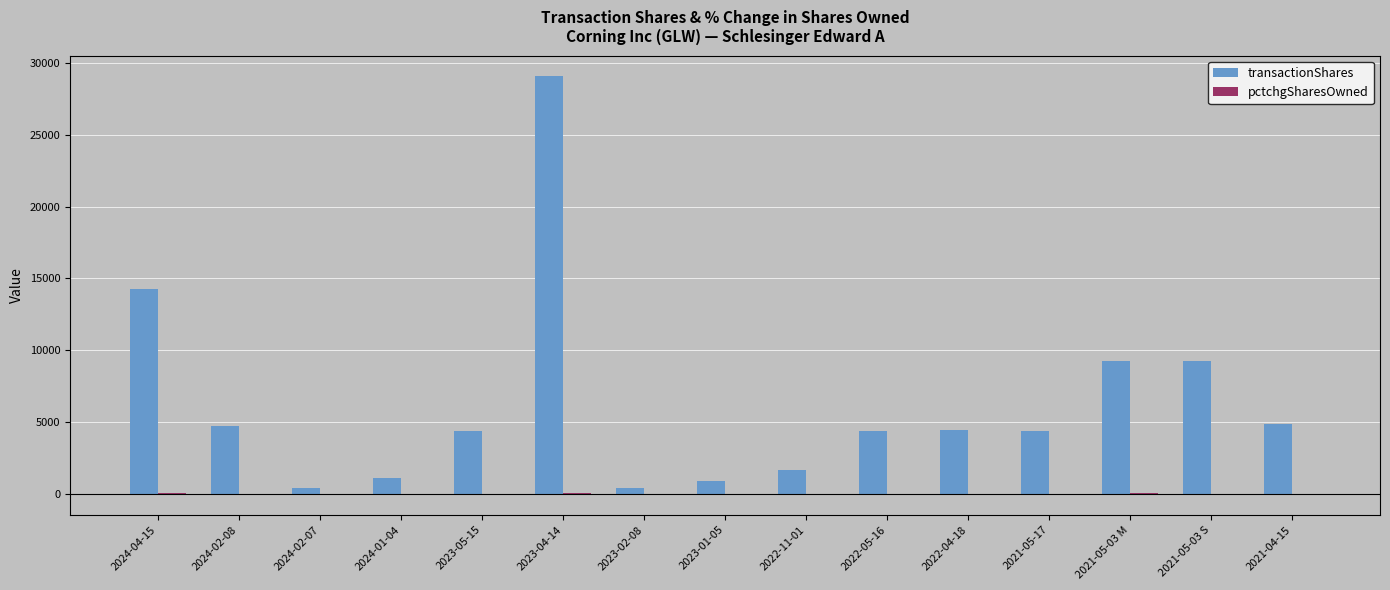

What is the sum of all transactionShares values?

93307